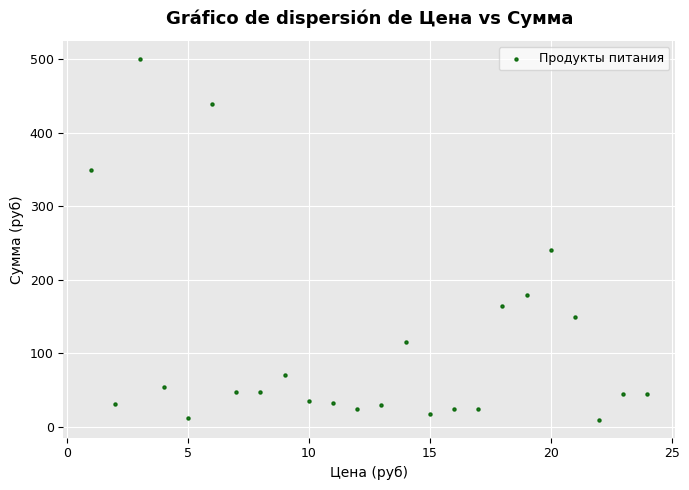

What is the range of Y values (max minus min)?

490.0